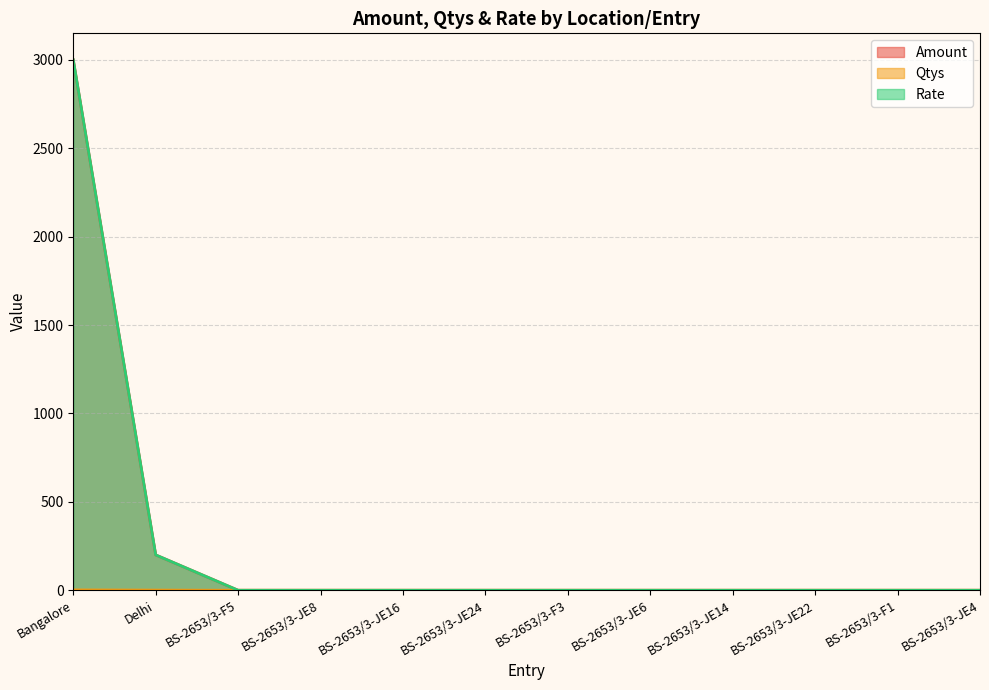

Reading left to right, extract all data points from this chart.

Amount: Bangalore=3000	Delhi=200	BS-2653/3-F5=0	BS-2653/3-JE8=0	BS-2653/3-JE16=0	BS-2653/3-JE24=0	BS-2653/3-F3=0	BS-2653/3-JE6=0	BS-2653/3-JE14=0	BS-2653/3-JE22=0	BS-2653/3-F1=0	BS-2653/3-JE4=0
Qtys: Bangalore=2	Delhi=1	BS-2653/3-F5=0	BS-2653/3-JE8=0	BS-2653/3-JE16=0	BS-2653/3-JE24=0	BS-2653/3-F3=0	BS-2653/3-JE6=0	BS-2653/3-JE14=0	BS-2653/3-JE22=0	BS-2653/3-F1=0	BS-2653/3-JE4=0
Rate: Bangalore=3000	Delhi=200	BS-2653/3-F5=0	BS-2653/3-JE8=0	BS-2653/3-JE16=0	BS-2653/3-JE24=0	BS-2653/3-F3=0	BS-2653/3-JE6=0	BS-2653/3-JE14=0	BS-2653/3-JE22=0	BS-2653/3-F1=0	BS-2653/3-JE4=0